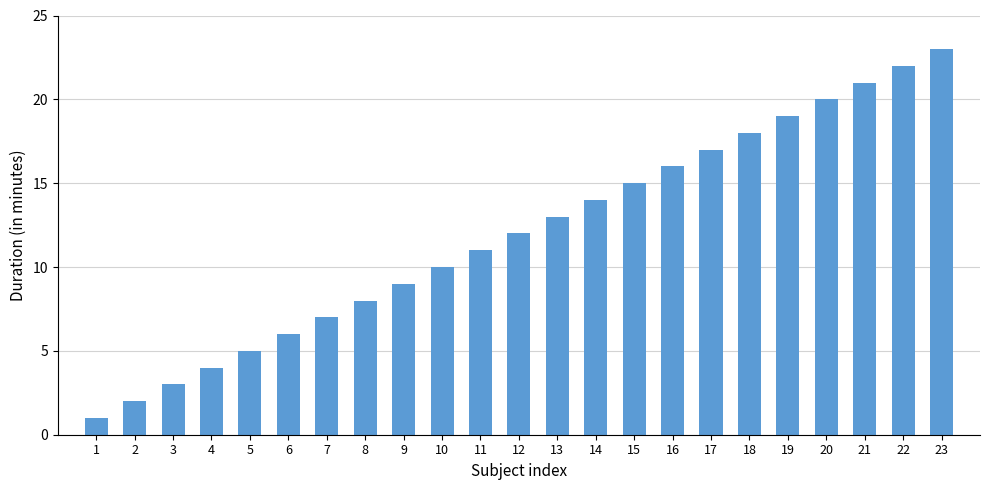

Reading left to right, list all the values displayed in this chart.

1	2	3	4	5	6	7	8	9	10	11	12	13	14	15	16	17	18	19	20	21	22	23